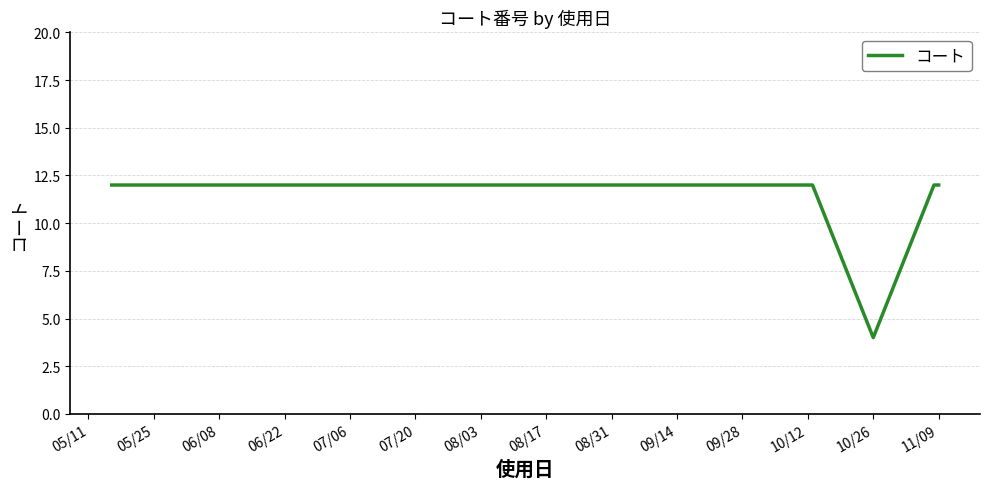

What is the greatest value displayed?

12